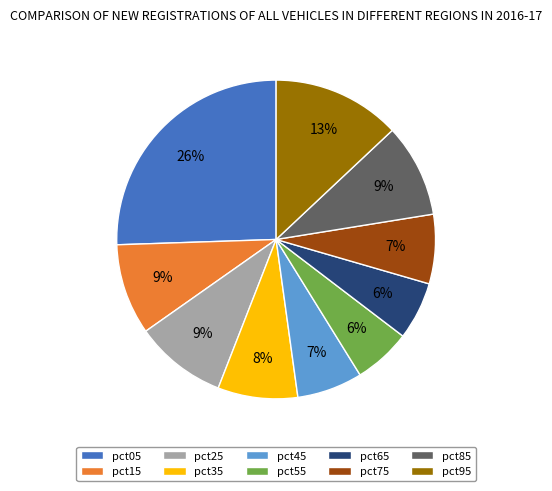

To the nearest percent, what is the average slice percentage?

10%